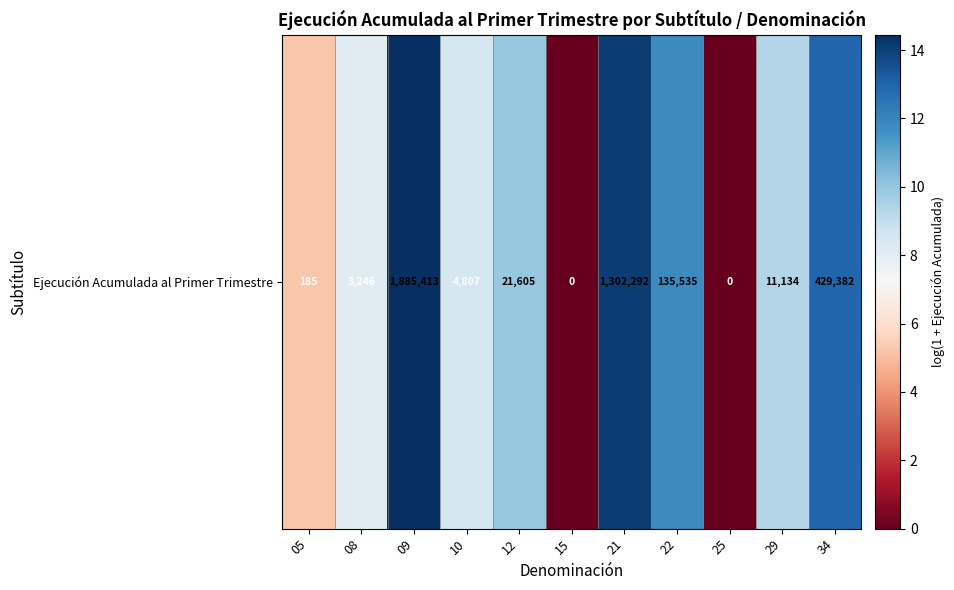

What is the change in value from 05 to 10?

+3.3